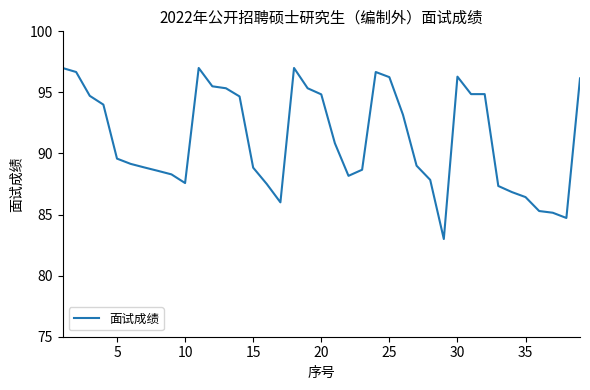

What is the difference between the maximum and minimum values?

14.0